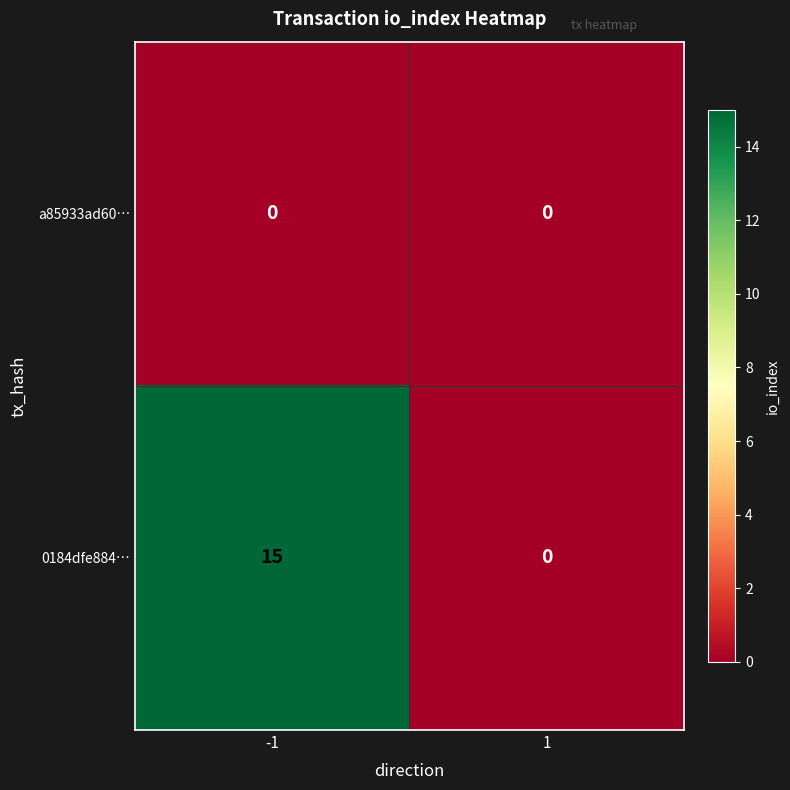

Read the 0184dfe884… value at -1, to the nearest 10.

20